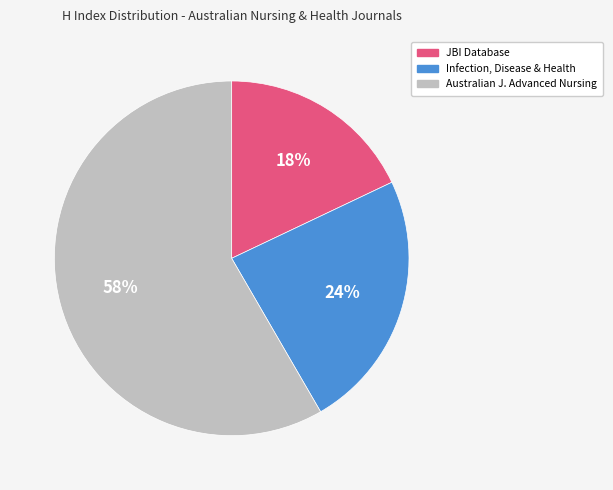

Which has a higher value, Australian J. Advanced Nursing or Infection, Disease & Health?

Australian J. Advanced Nursing